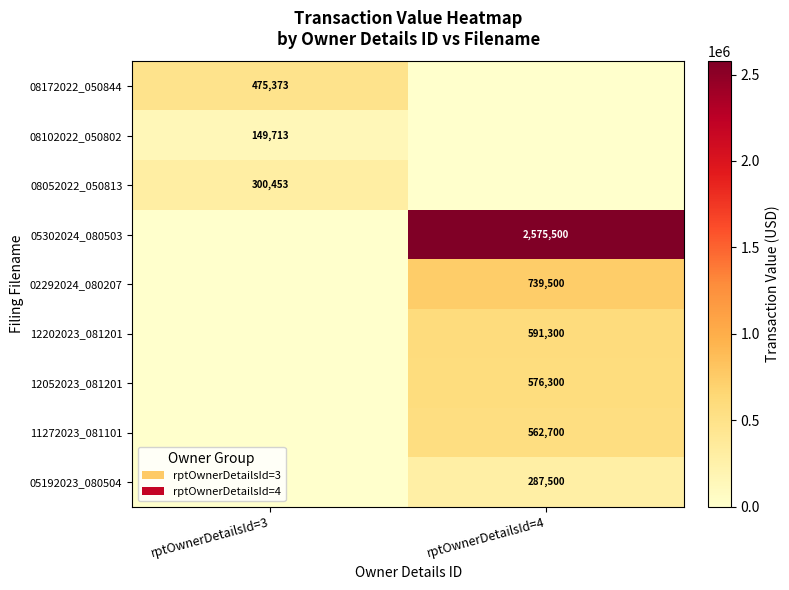

The 12202023_081201 series shows 591300 at rptOwnerDetailsId=4. True or false?

True